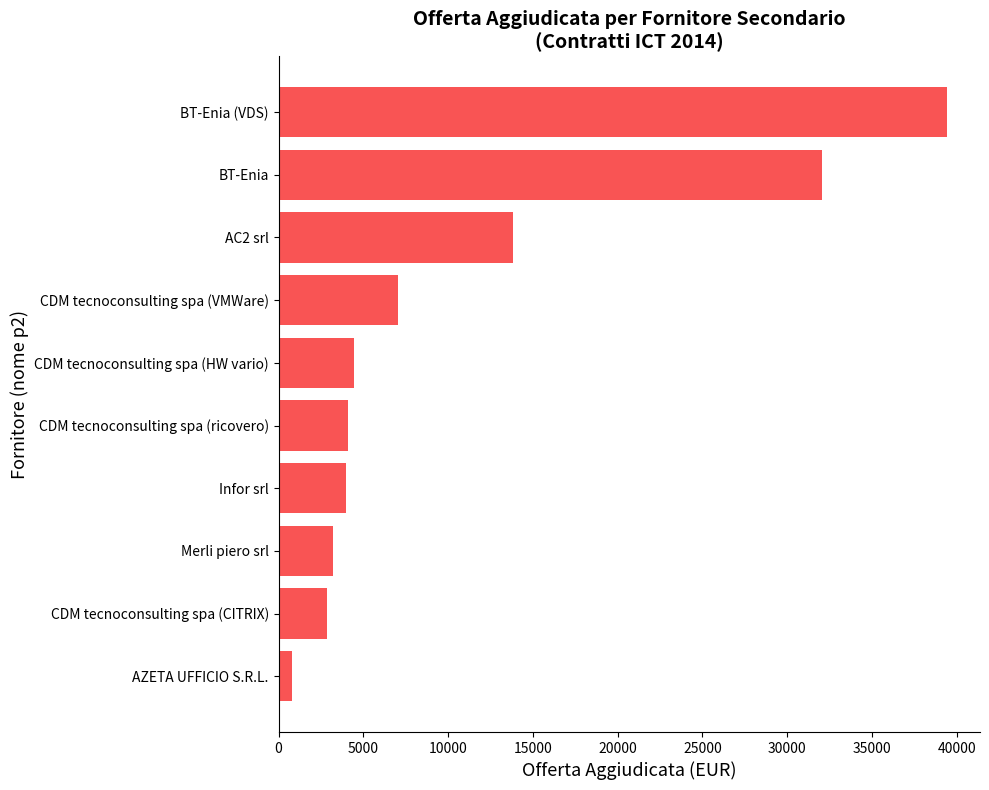

How many bars are there in total?

10